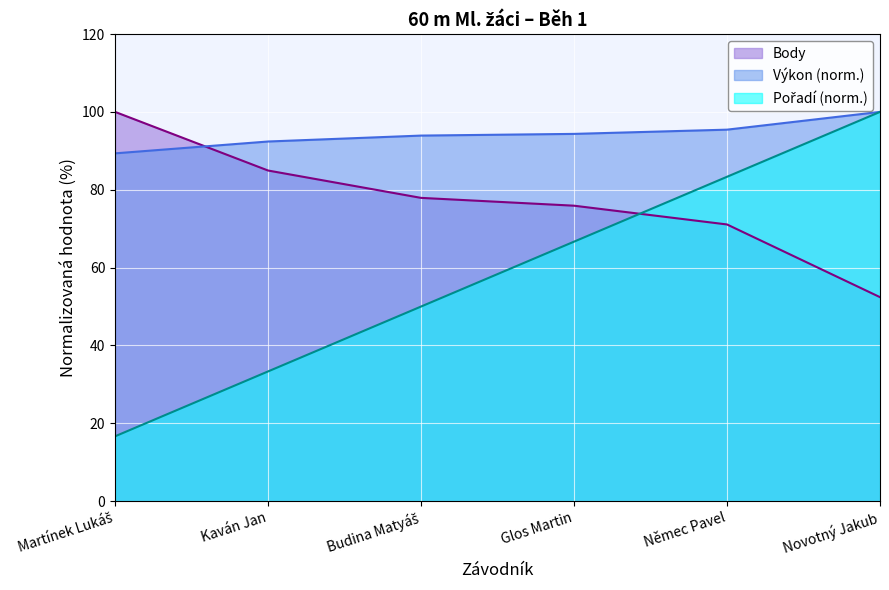

Is the value of Pořadí at Budina Matyáš greater than the value of Body at Němec Pavel?

No